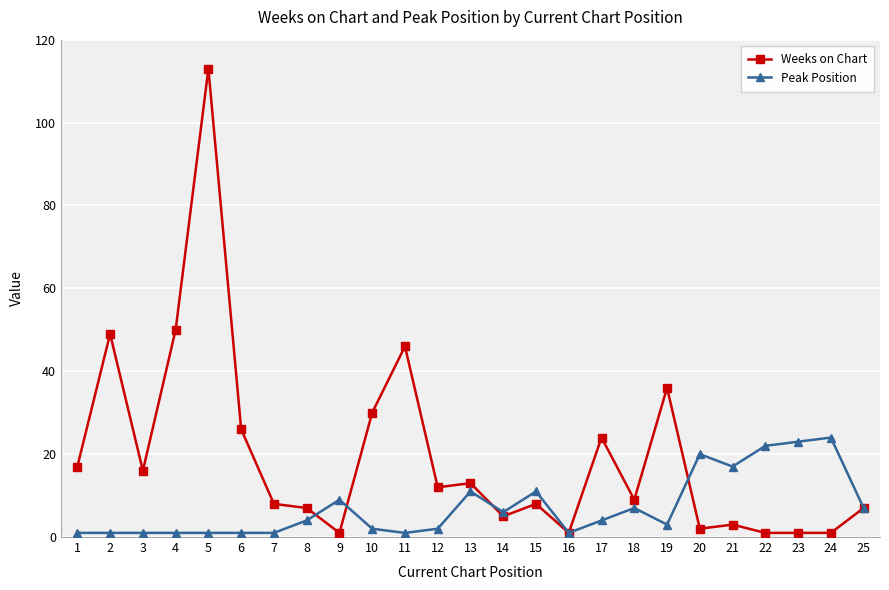

What are all the series names shown in the legend?

Weeks on Chart, Peak Position